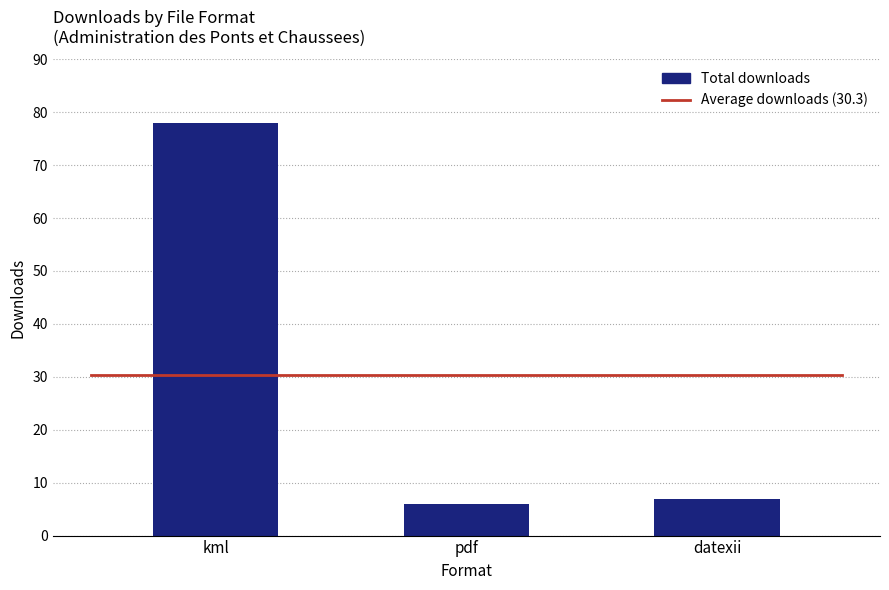

Which has a higher value, pdf or kml?

kml